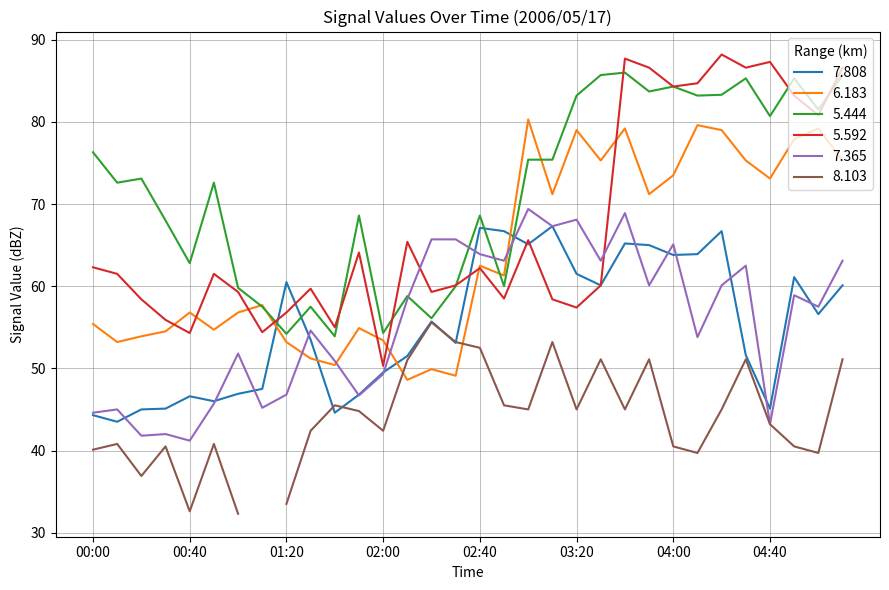

How many data points in 6.183 are less than 61?

16